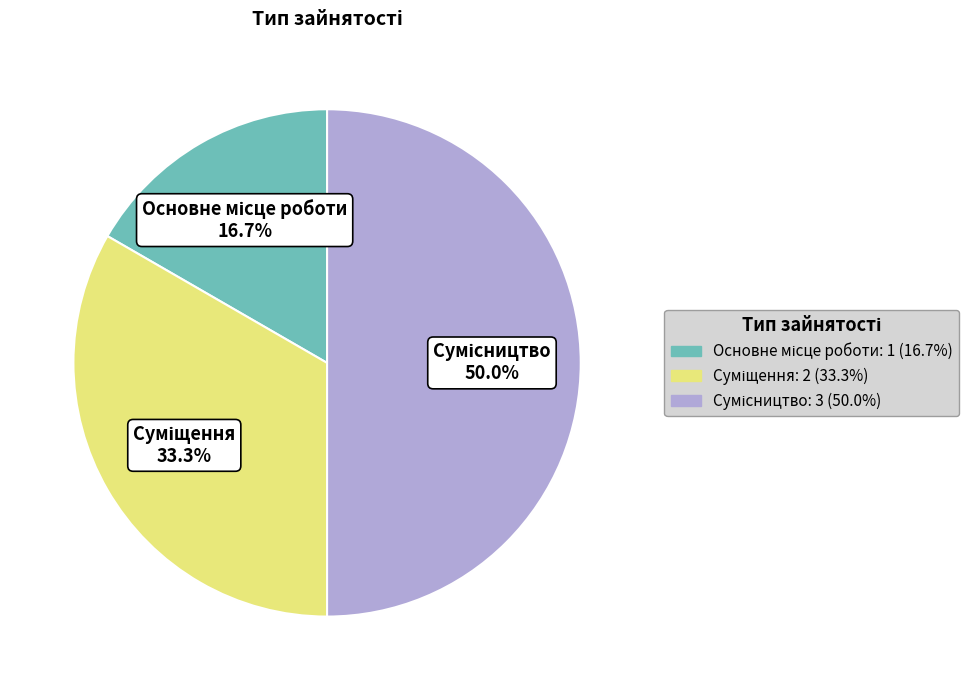

Which slice is the smallest?

Основне місце роботи